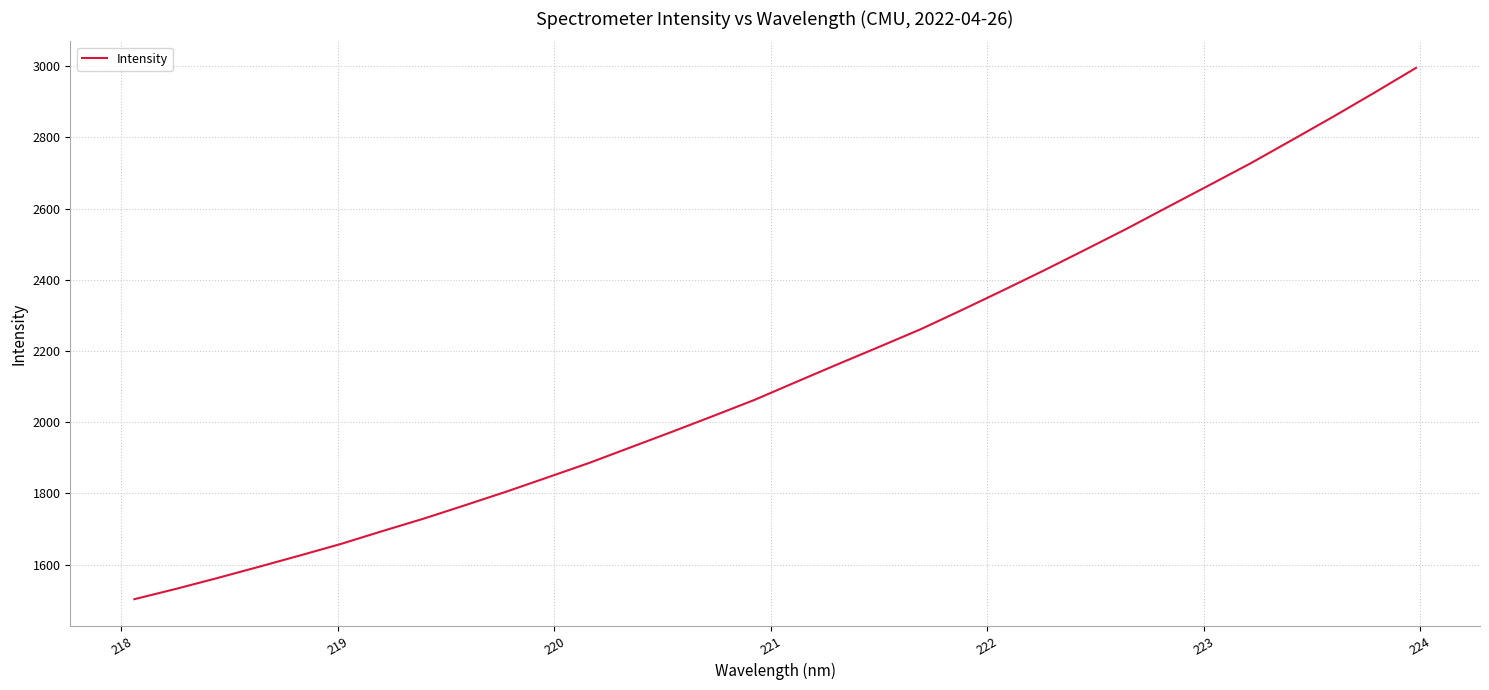

What is the smallest value displayed?

1503.3